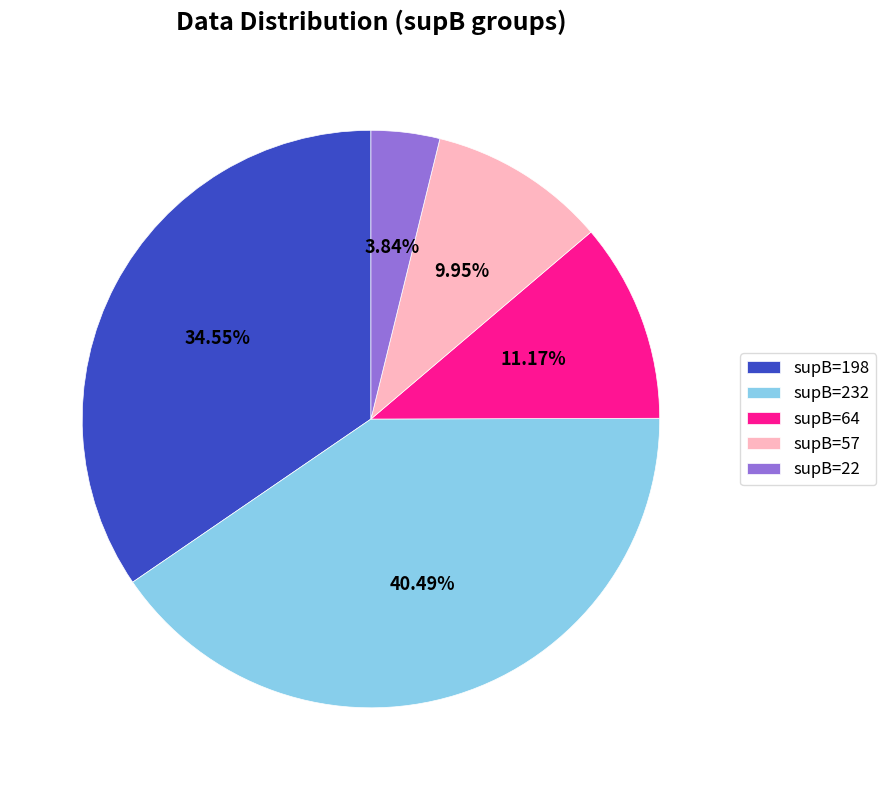

To the nearest percent, what is the average slice percentage?

20%